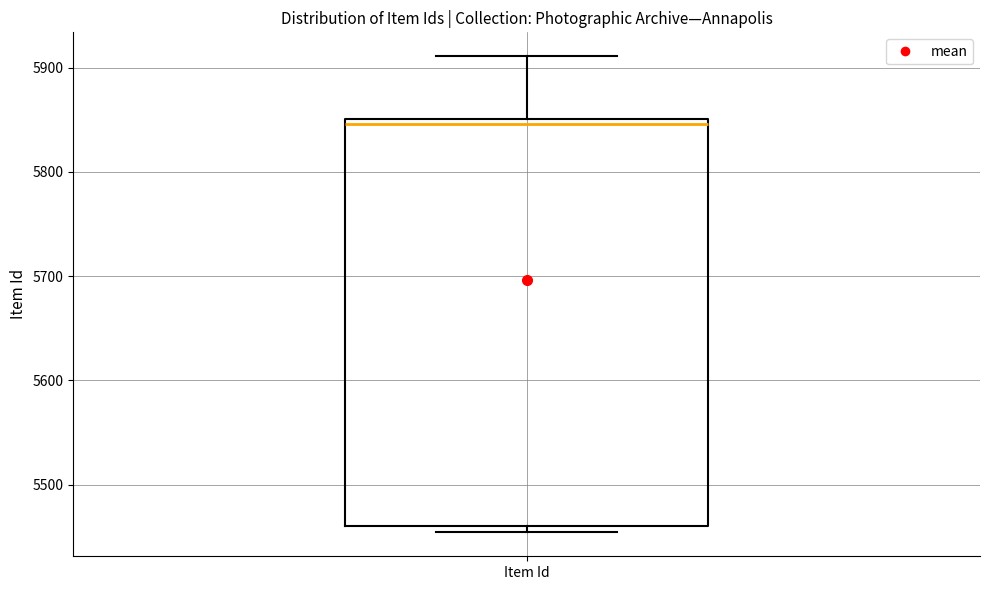

Read this box plot against the y-axis: the position of the median line, the range covered by the box, and the ends of both whiskers. The values are not printed on the chart, so give them approximately, as read against the axis.

median 5850 (just below the box's upper edge), box 5460 to 5850, whiskers 5450 to 5910